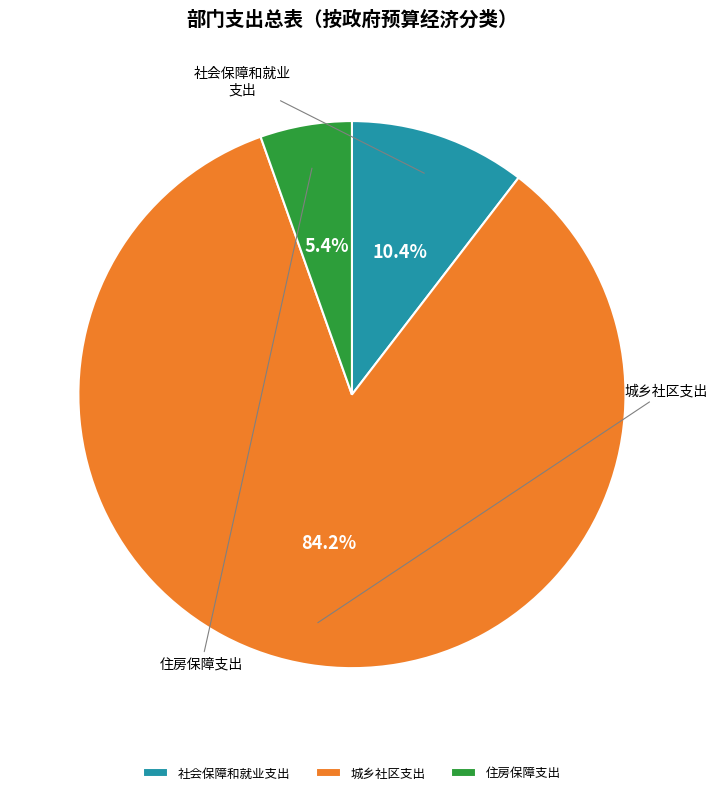

True or false: 城乡社区支出 accounts for 84% of the total.

True